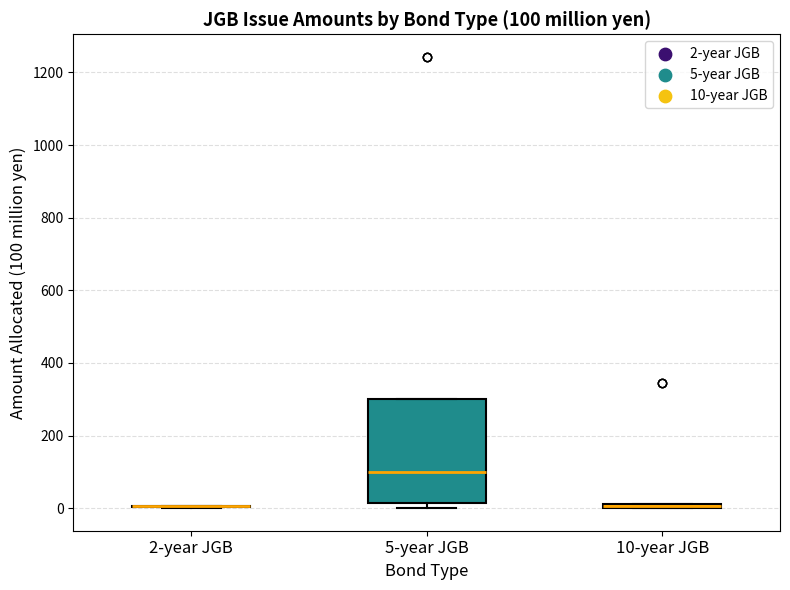

Which box is the tallest, from its lower edge to its upper edge?

5-year JGB